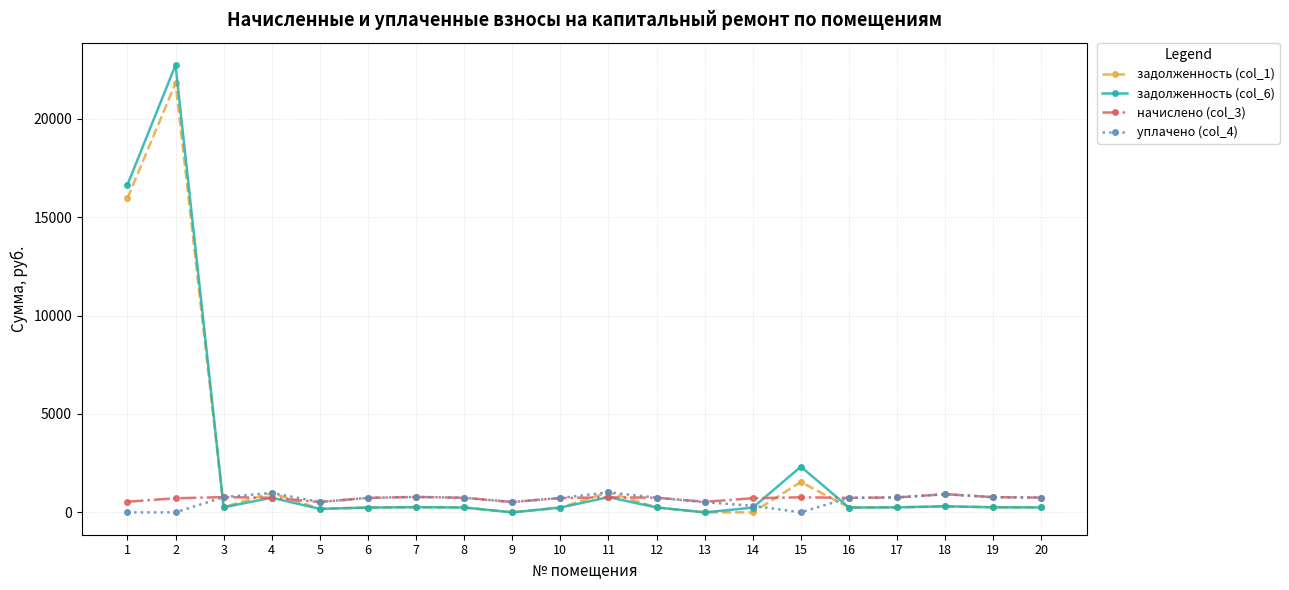

At which category does задолженность (col_1) reach its first local peak?

2